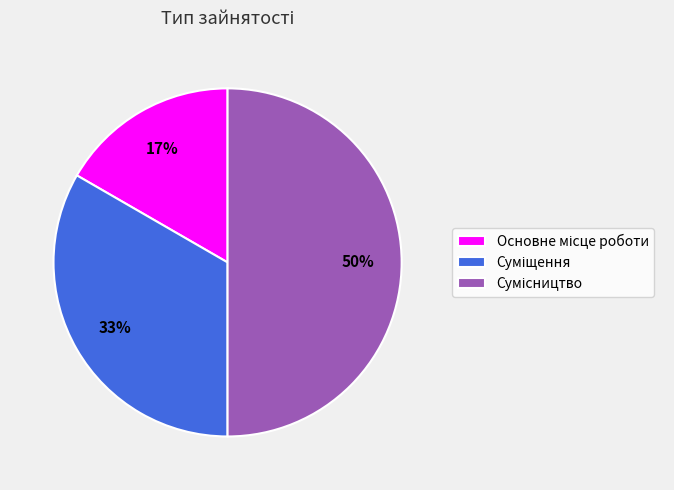

To the nearest percent, what is the difference between the largest and smallest slice percentages?

33%